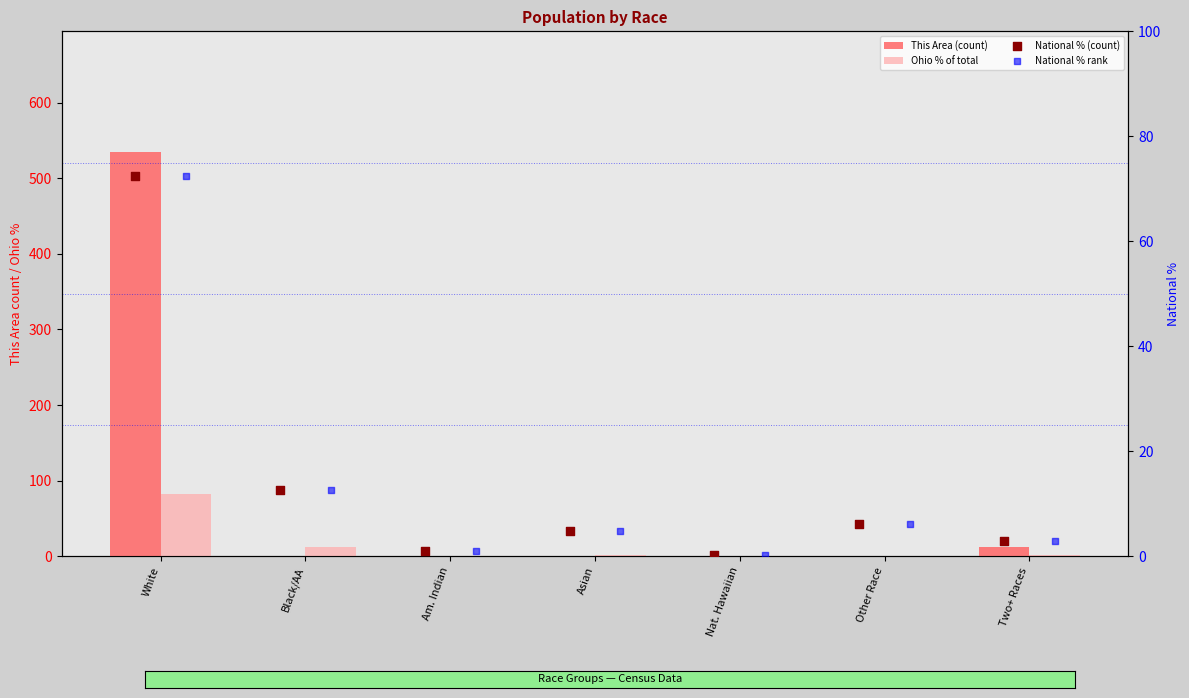

What is the total value across all series at Other Race?

13.5